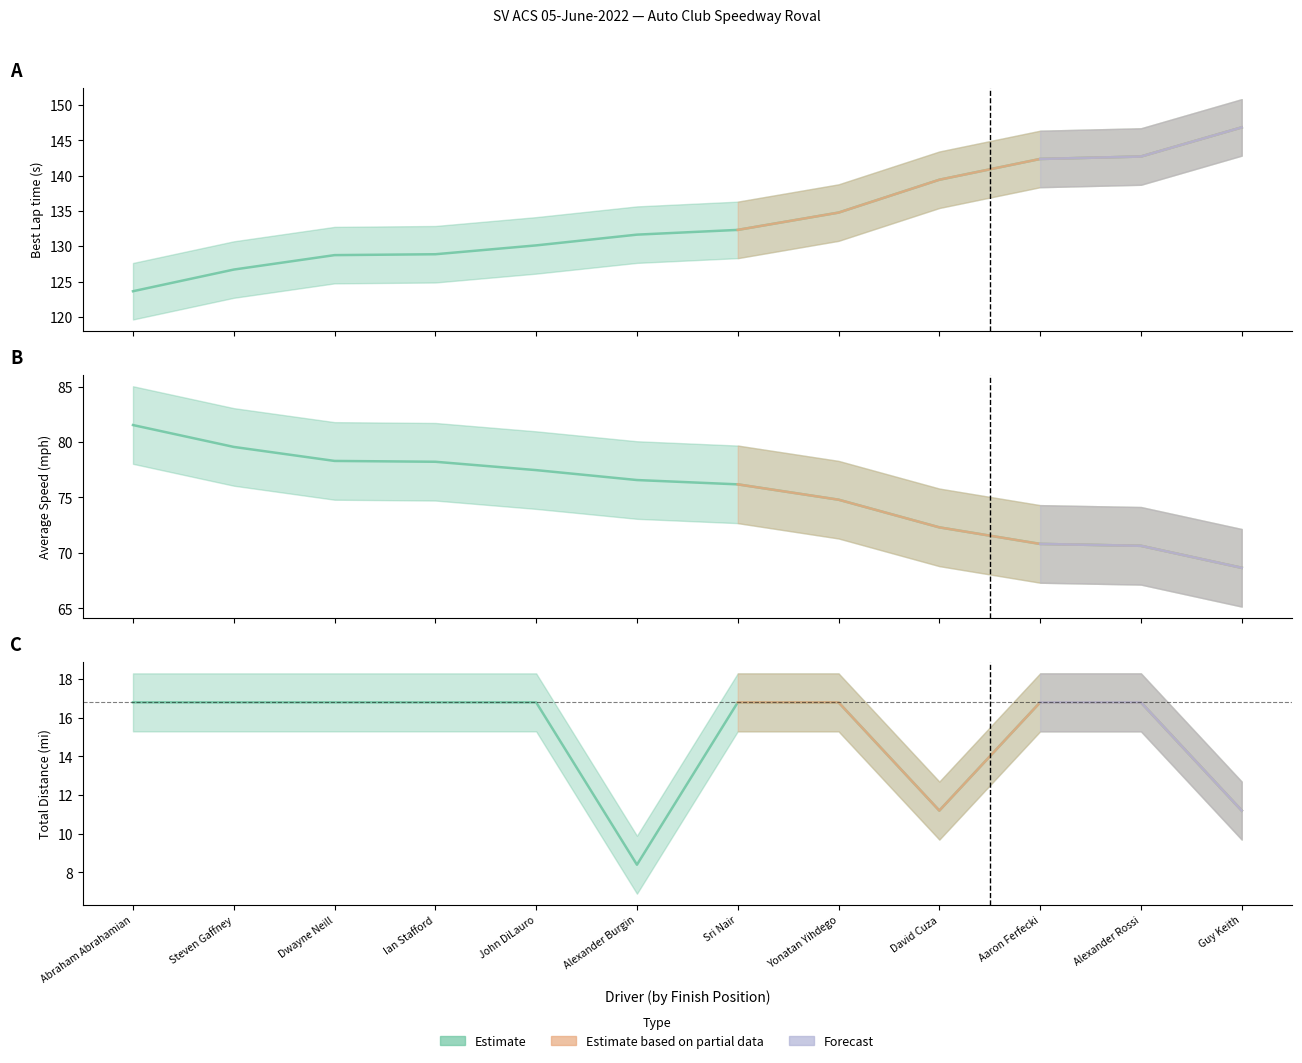

The Best Lap time series shows 48.4 at Abraham Abrahamian. True or false?

False